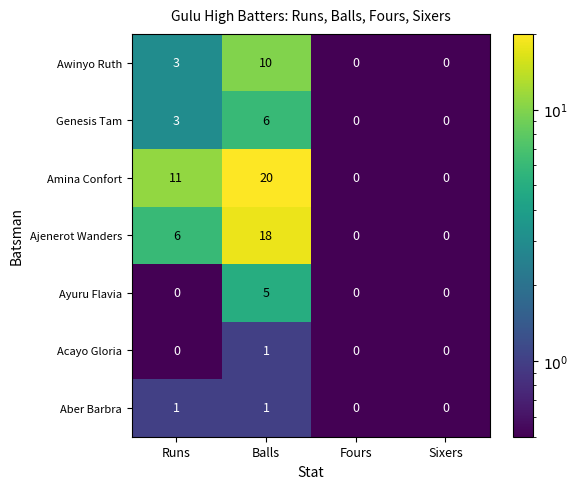

What is the difference between the second highest and minimum values in the Ajenerot Wanders series?

6